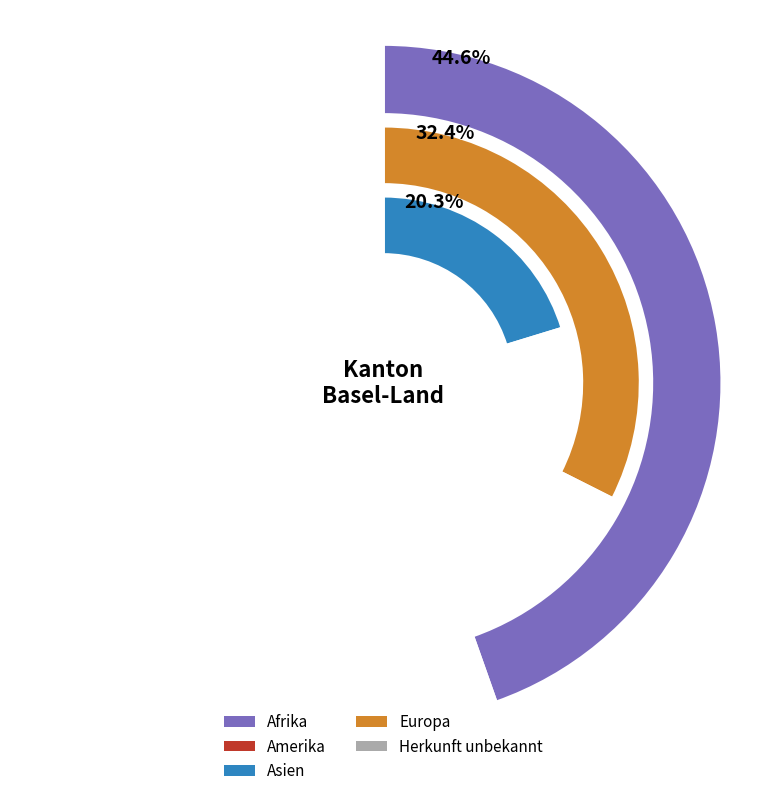

Is it true that Amerika is 1% of the pie?

True